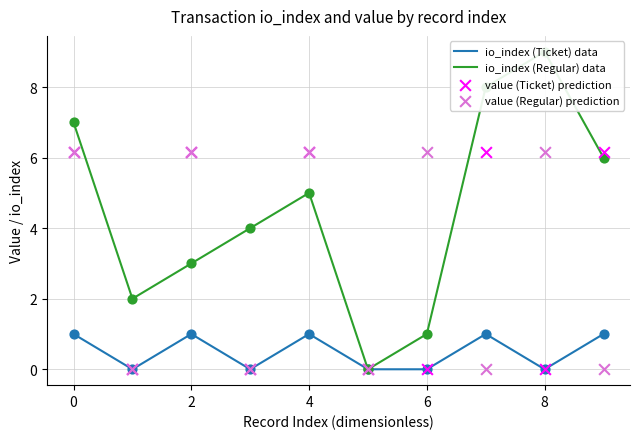

Which series contains the lowest Y value?

io_index (Ticket) data